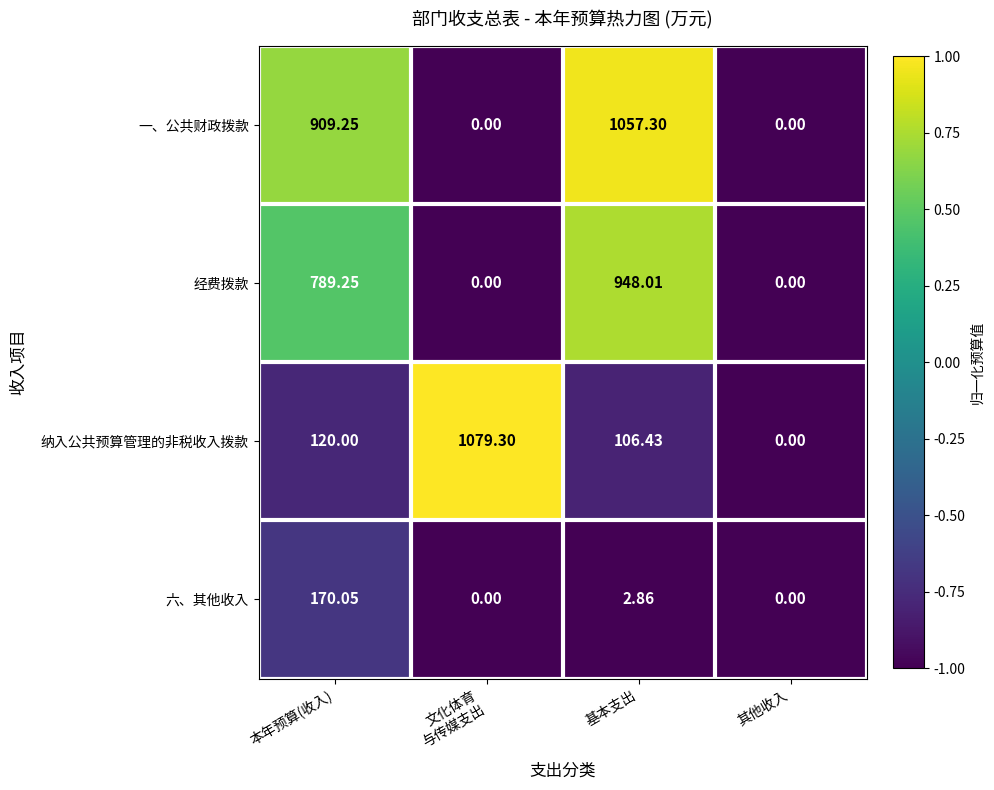

At which category is the sum across all series the highest?

基本支出